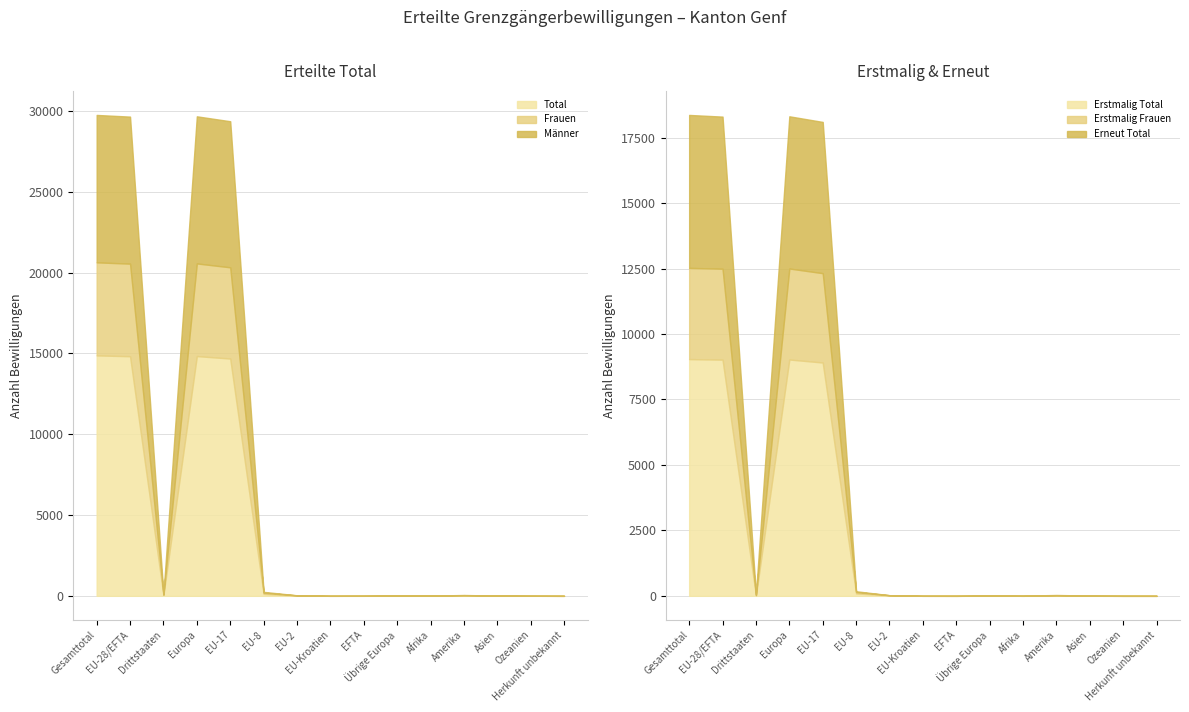

Which series has the largest total across all categories?

Total